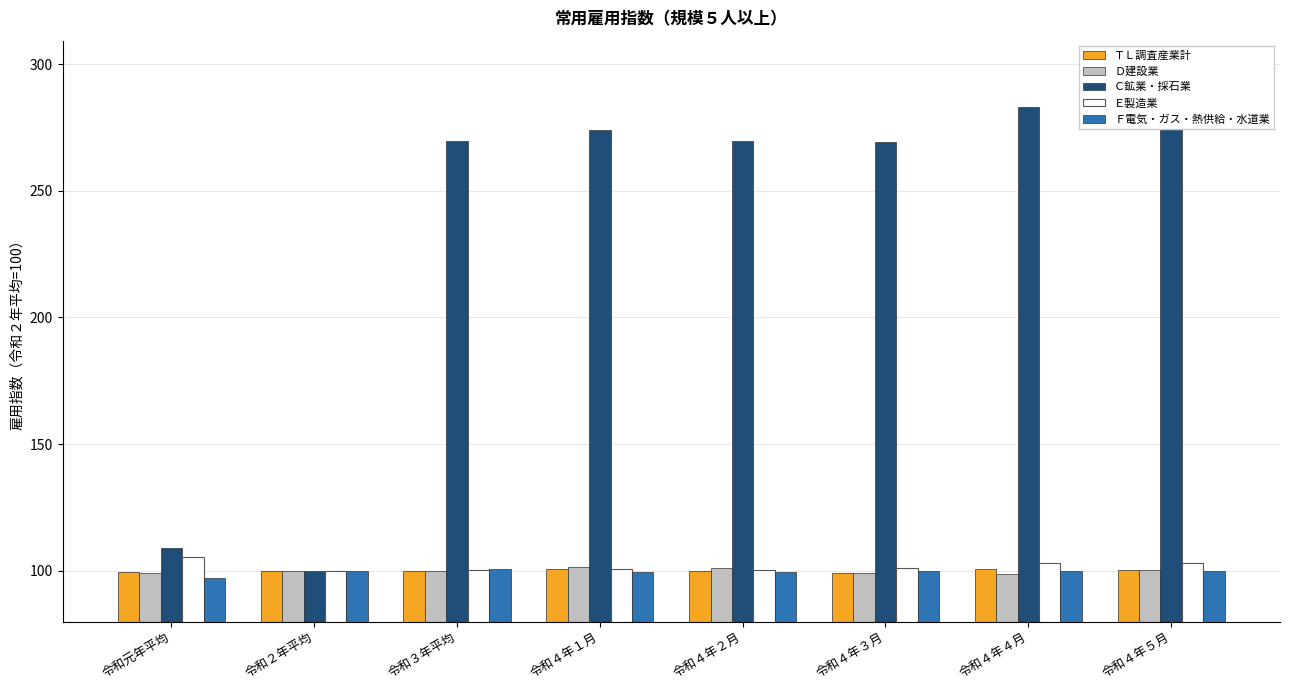

Read the Ｄ建設業 value at 令和４年４月.

98.9